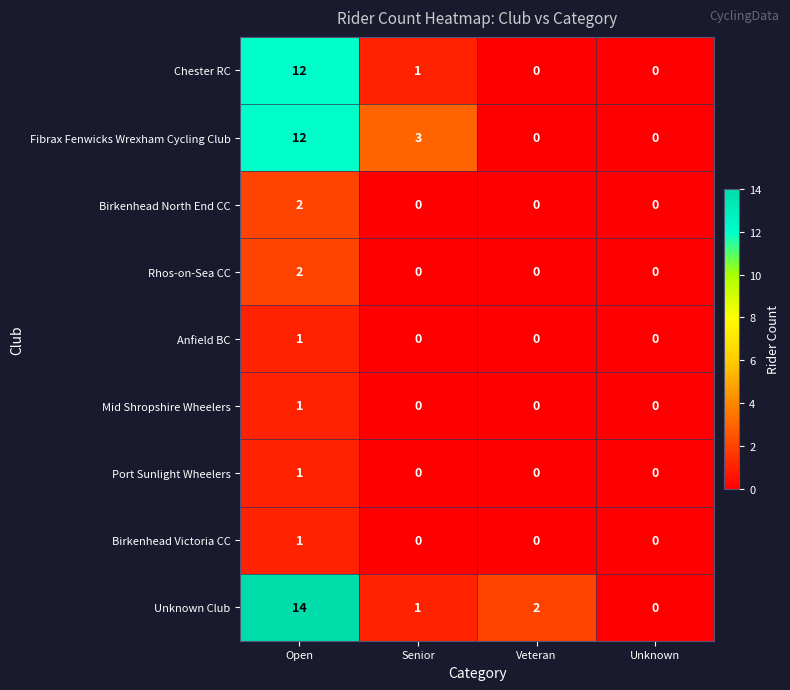

What is the difference between the maximum and minimum values in the Unknown Club series?

14